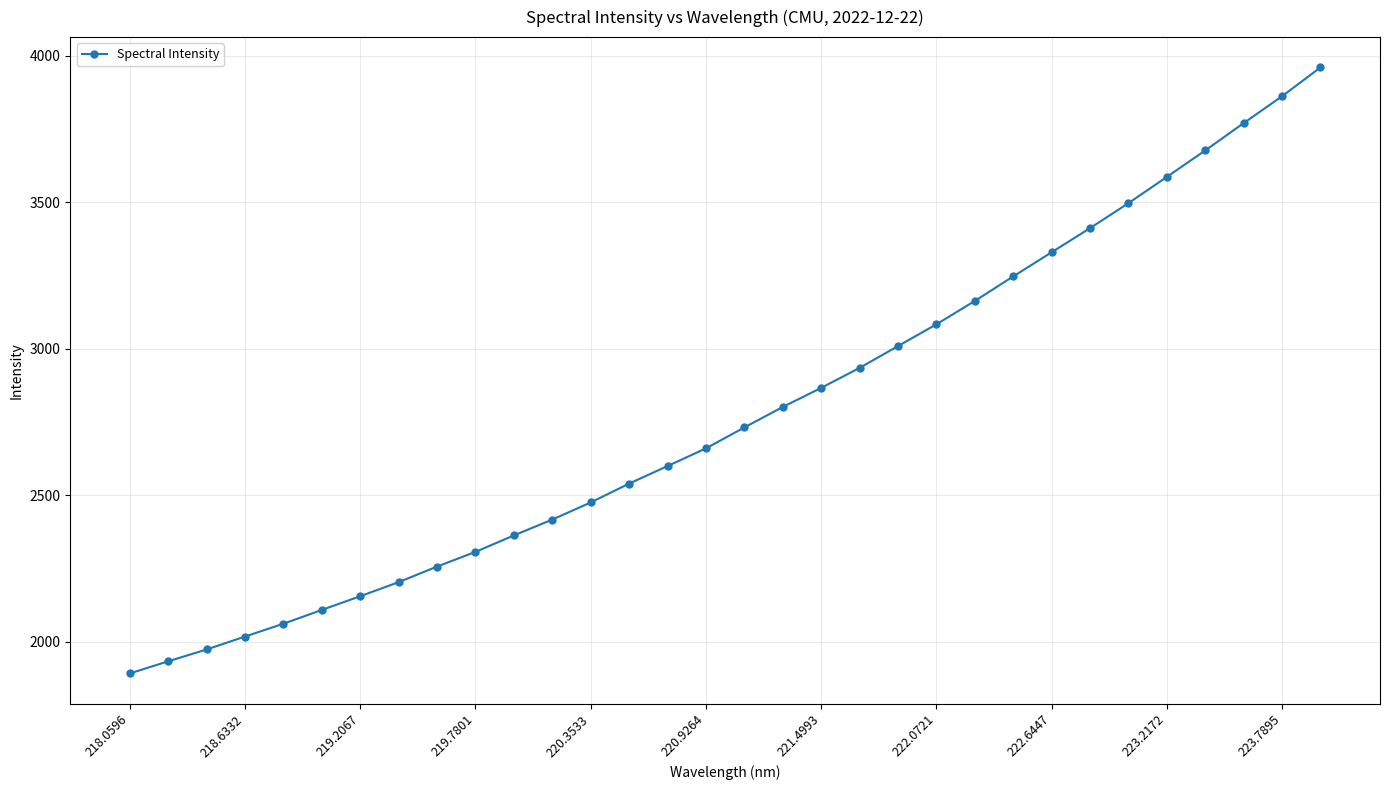

Does the chart have visible grid lines?

Yes